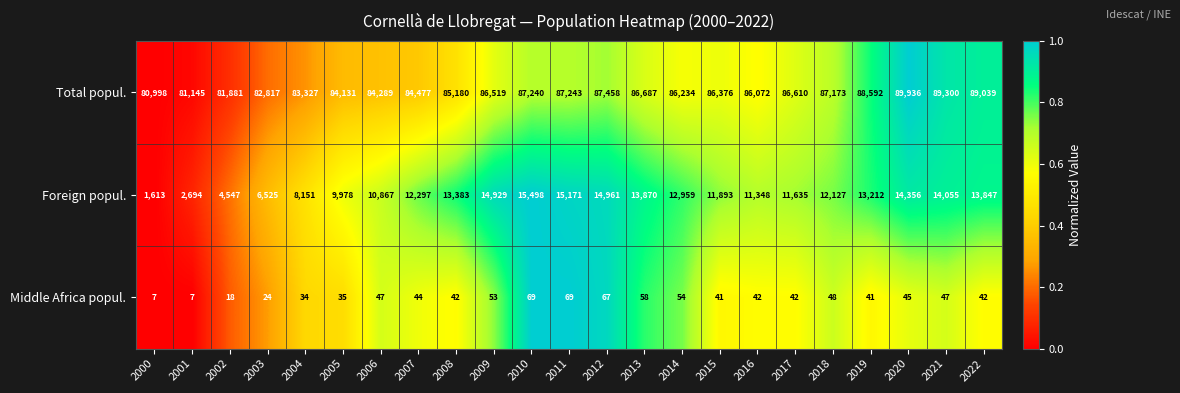

Which category has the highest value across all series?

2020